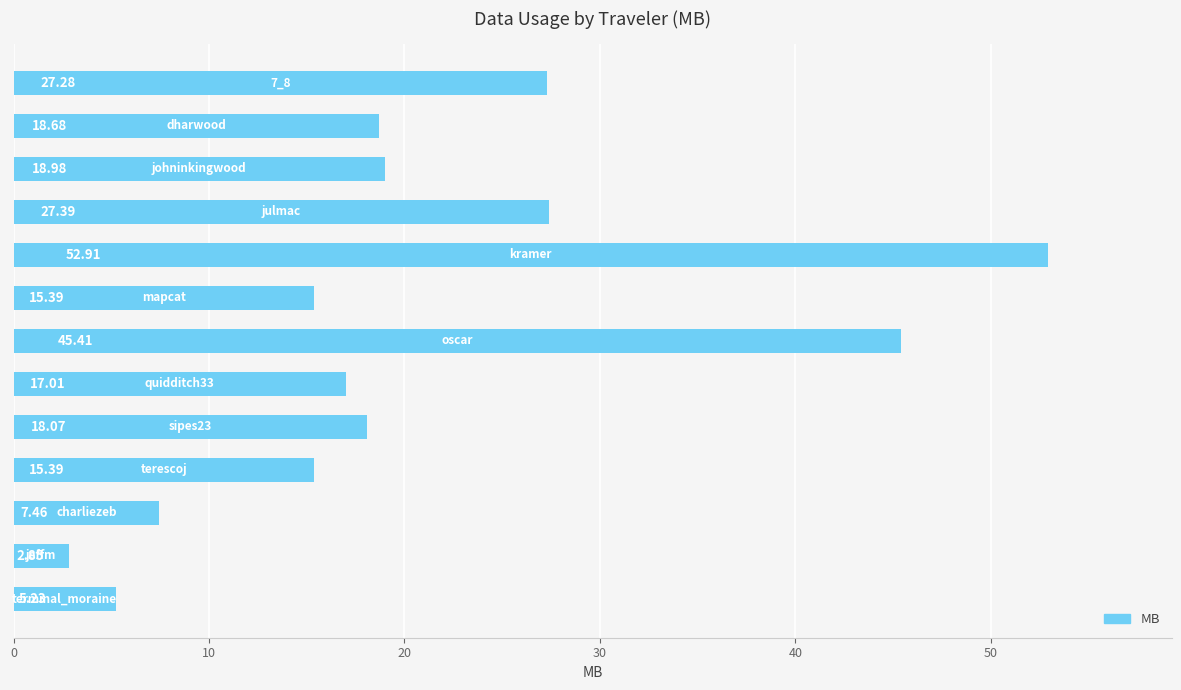

What is the average value?

20.9